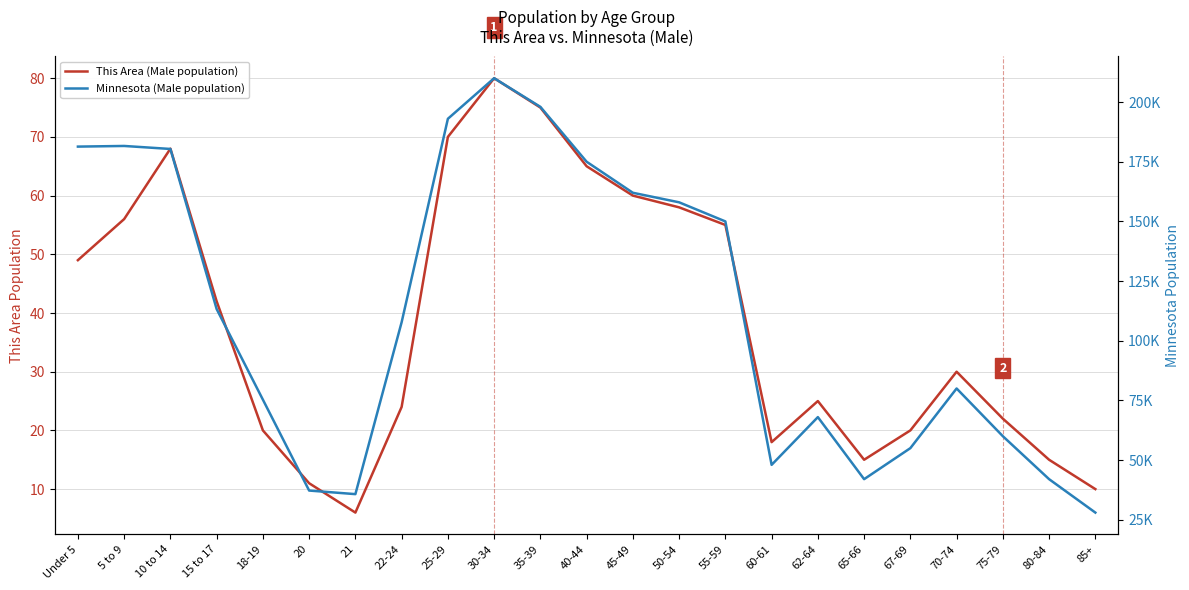

At which label is Minnesota (Male population) closest to 119000?

15 to 17